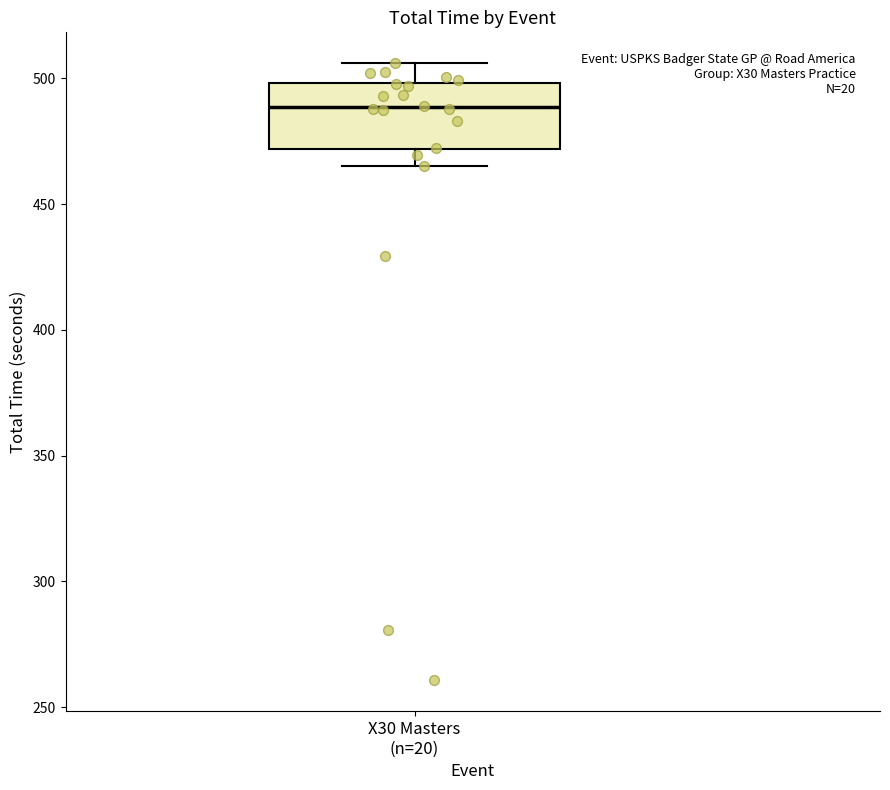

Where does the median line of the box for X30 Masters (n=20) sit on the y-axis? The values are not printed on the chart, so give them approximately, as read against the axis.

490